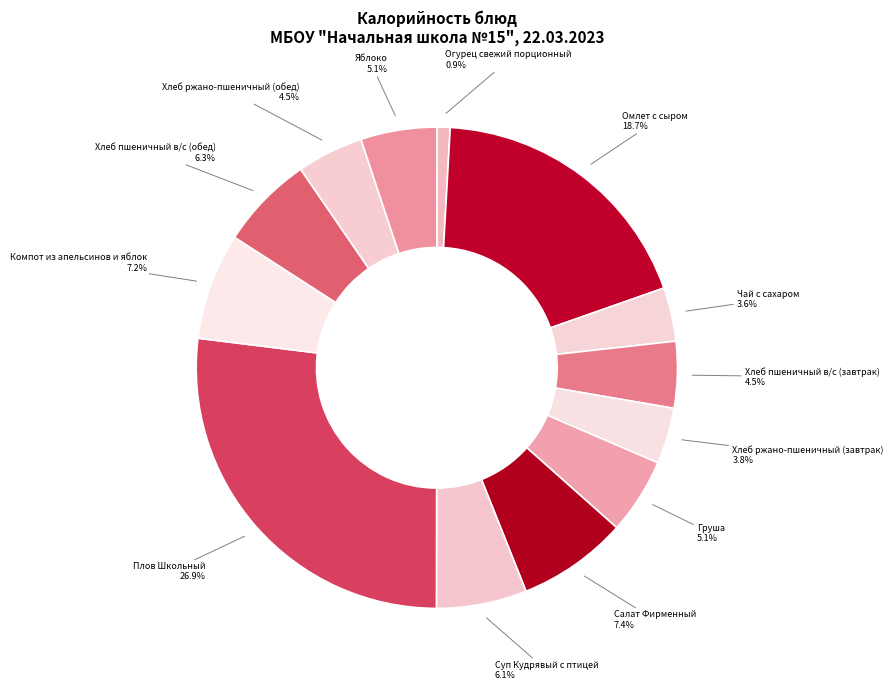

Which category has the biggest portion of the pie?

Плов Школьный